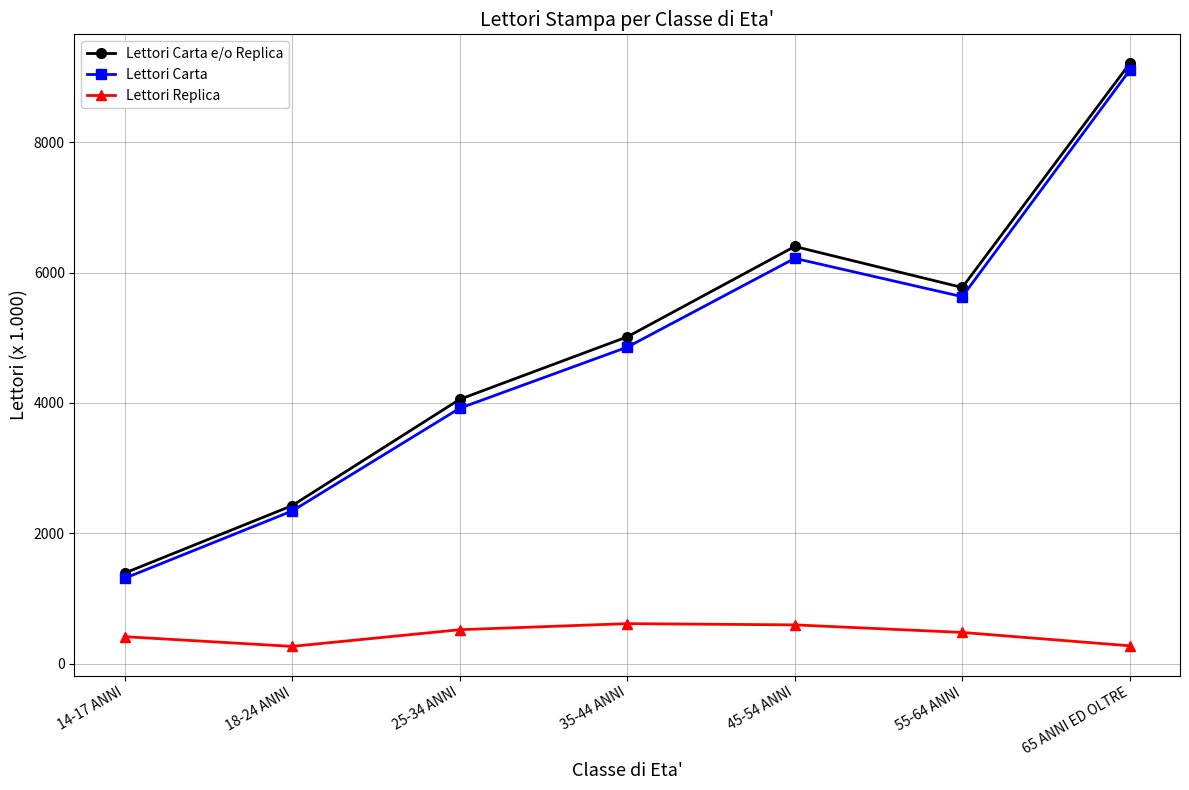

True or false: Lettori Carta and Lettori Replica intersect in this chart.

False